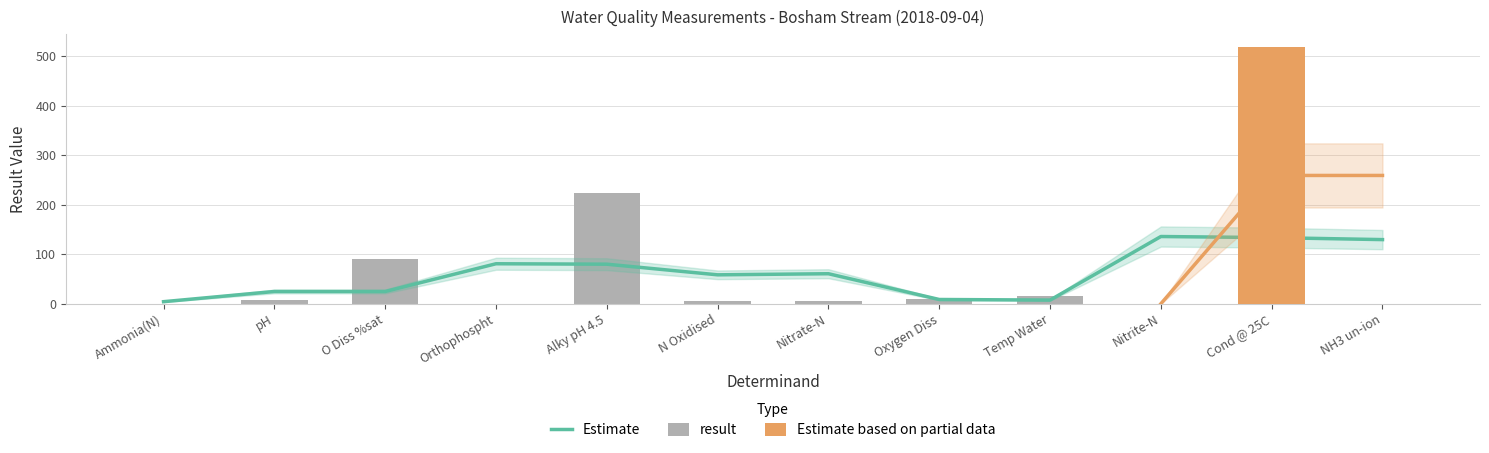

What is the approximate value at Temp Water?

16.0